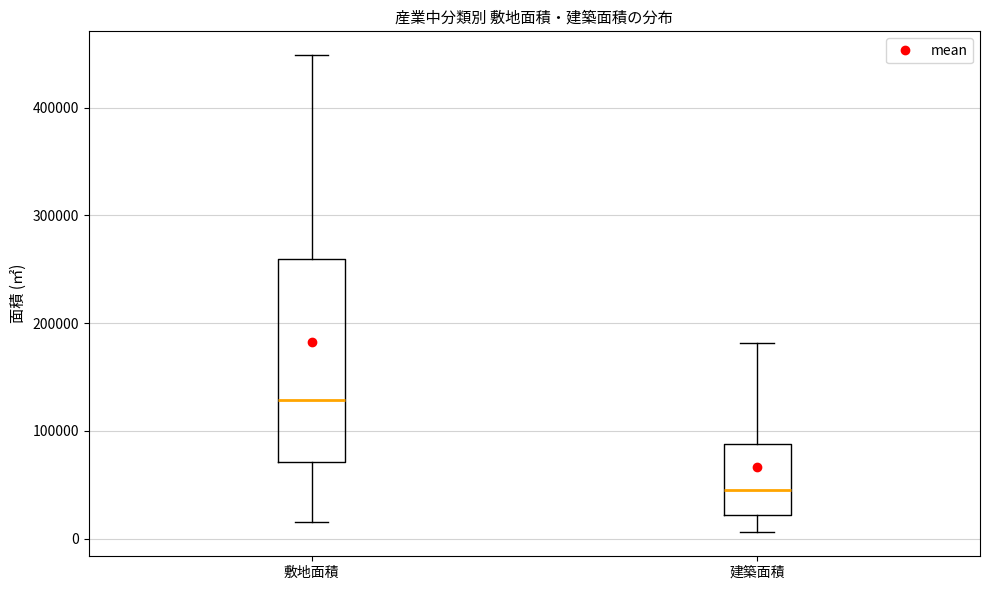

Which box's median line is the lowest?

建築面積